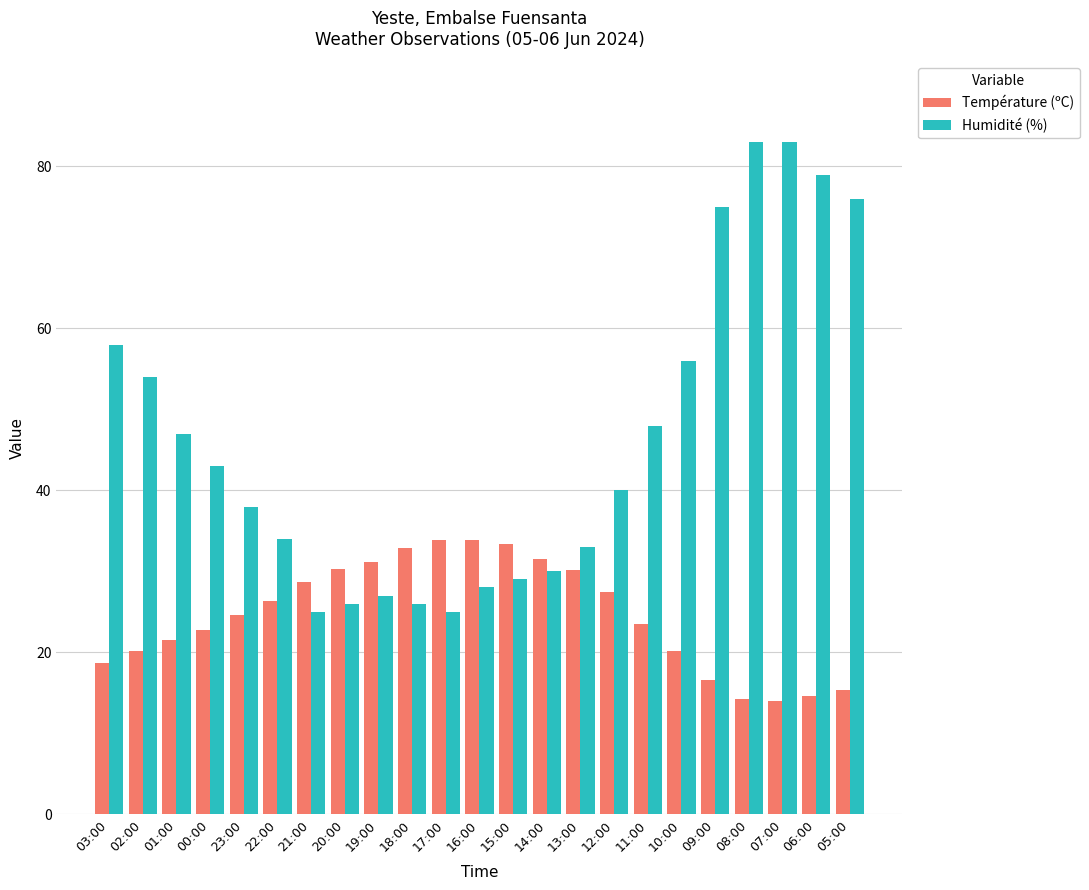

List the series in order of their peak value, lowest first.

Température (ºC), Humidité (%)